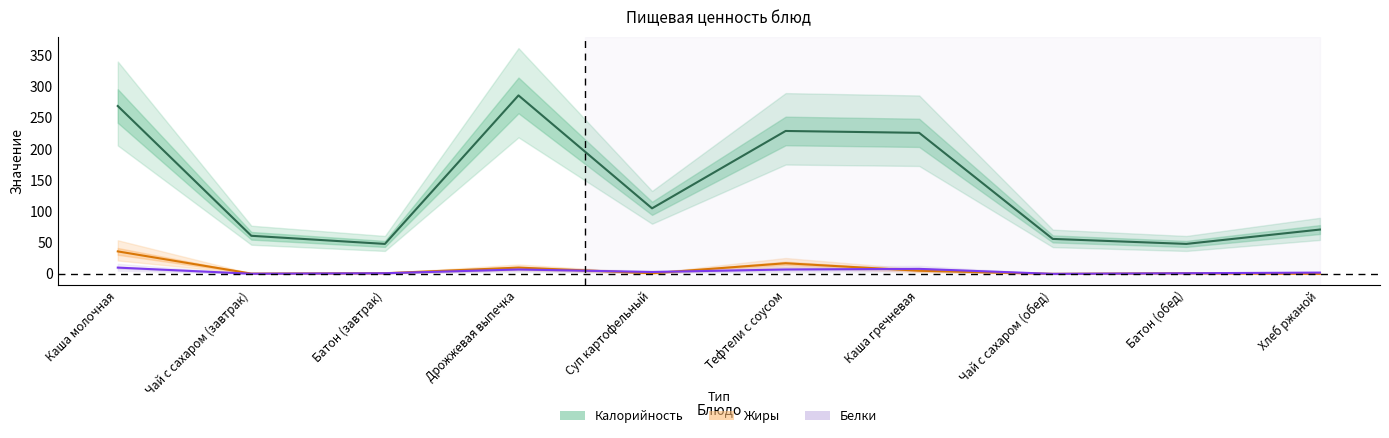

Count the number of data series in this chart.

3